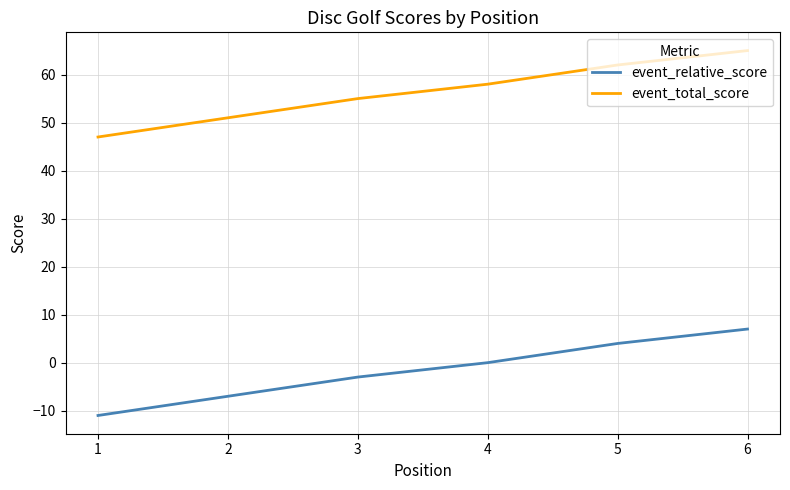

How many lines are shown in the chart?

2